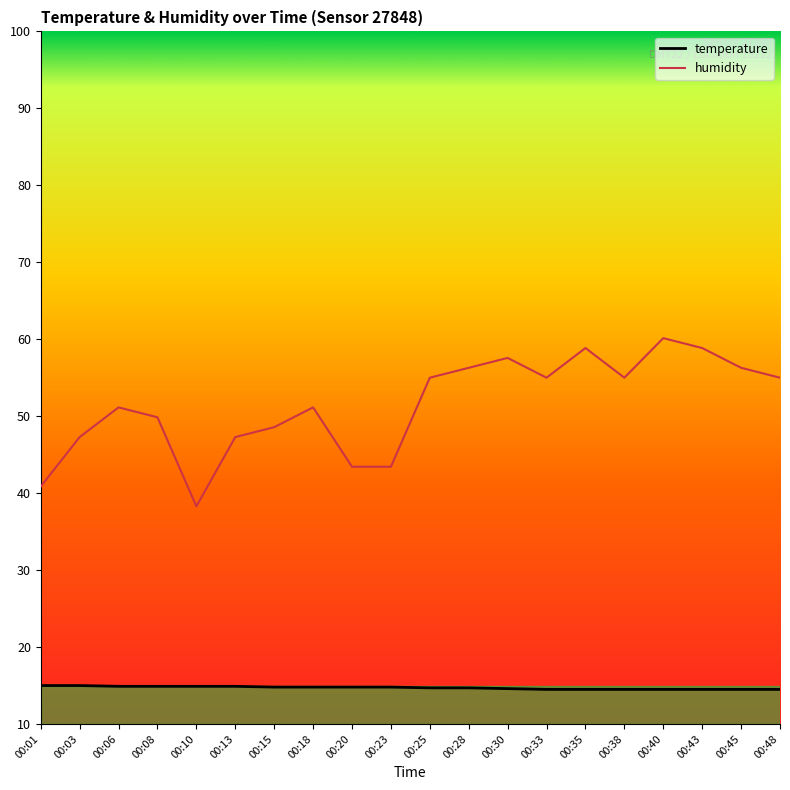

Which series has the largest total across all categories?

humidity